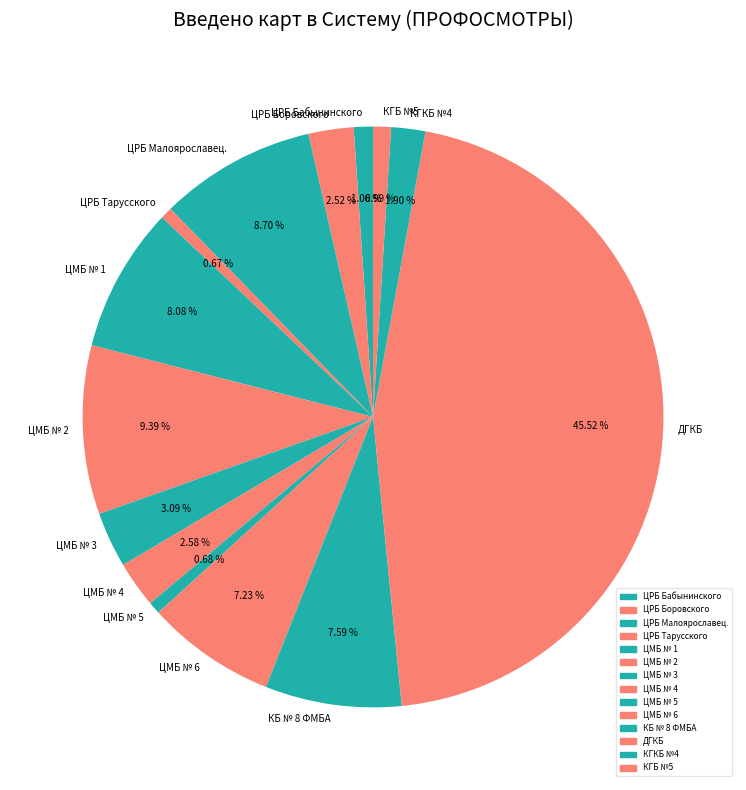

To the nearest percent, what portion does ЦМБ № 4 represent?

3%